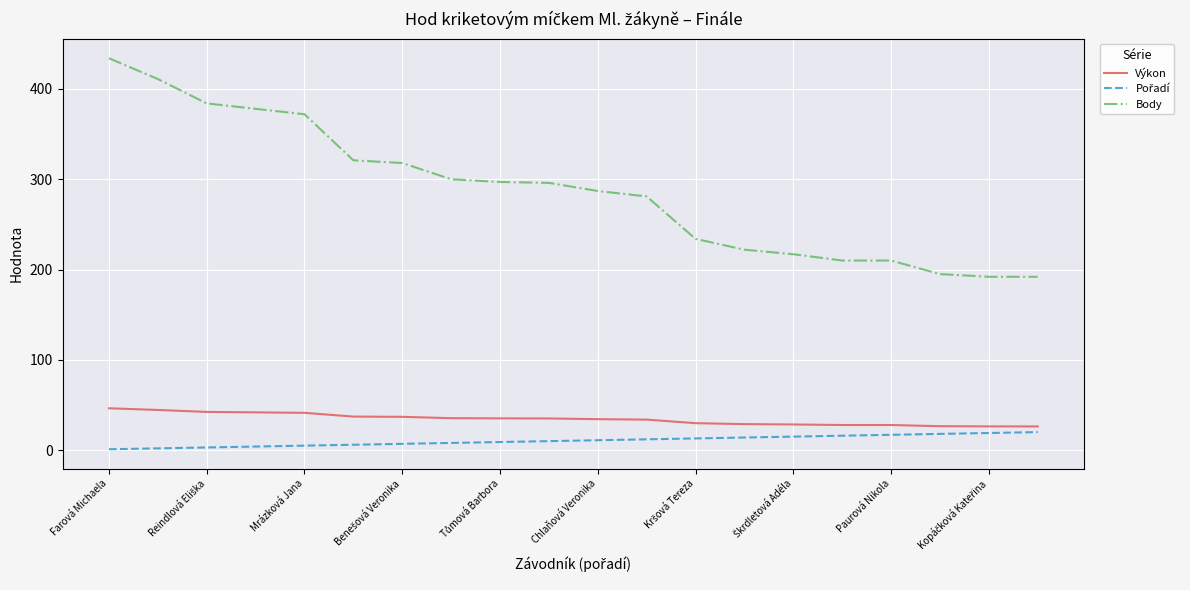

True or false: Výkon and Body cross at least once.

False